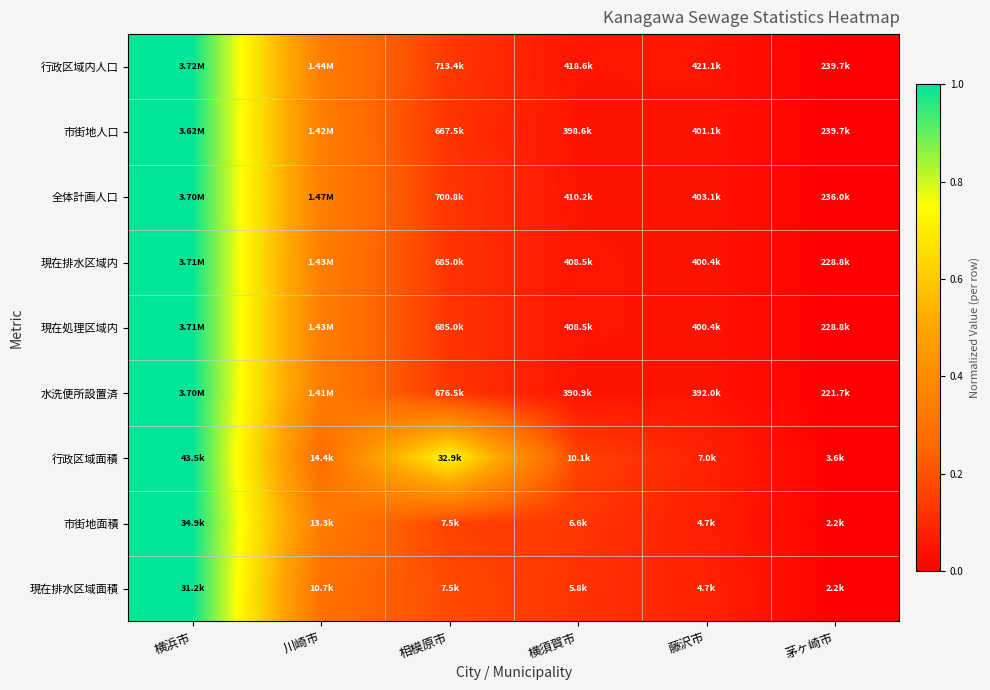

Reading left to right, transcribe all the data shown in this chart.

行政区域内人口: 横浜市=1.0	川崎市=0.3	相模原市=0.1	横須賀市=0.1	藤沢市=0.1	茅ヶ崎市=0.0
市街地人口: 横浜市=1.0	川崎市=0.3	相模原市=0.1	横須賀市=0.0	藤沢市=0.0	茅ヶ崎市=0.0
全体計画人口: 横浜市=1.0	川崎市=0.4	相模原市=0.1	横須賀市=0.1	藤沢市=0.0	茅ヶ崎市=0.0
現在排水区域内: 横浜市=1.0	川崎市=0.3	相模原市=0.1	横須賀市=0.1	藤沢市=0.0	茅ヶ崎市=0.0
現在処理区域内: 横浜市=1.0	川崎市=0.3	相模原市=0.1	横須賀市=0.1	藤沢市=0.0	茅ヶ崎市=0.0
水洗便所設置済: 横浜市=1.0	川崎市=0.3	相模原市=0.1	横須賀市=0.0	藤沢市=0.0	茅ヶ崎市=0.0
行政区域面積: 横浜市=1.0	川崎市=0.3	相模原市=0.7	横須賀市=0.2	藤沢市=0.1	茅ヶ崎市=0.0
市街地面積: 横浜市=1.0	川崎市=0.3	相模原市=0.2	横須賀市=0.1	藤沢市=0.1	茅ヶ崎市=0.0
現在排水区域面積: 横浜市=1.0	川崎市=0.3	相模原市=0.2	横須賀市=0.1	藤沢市=0.1	茅ヶ崎市=0.0